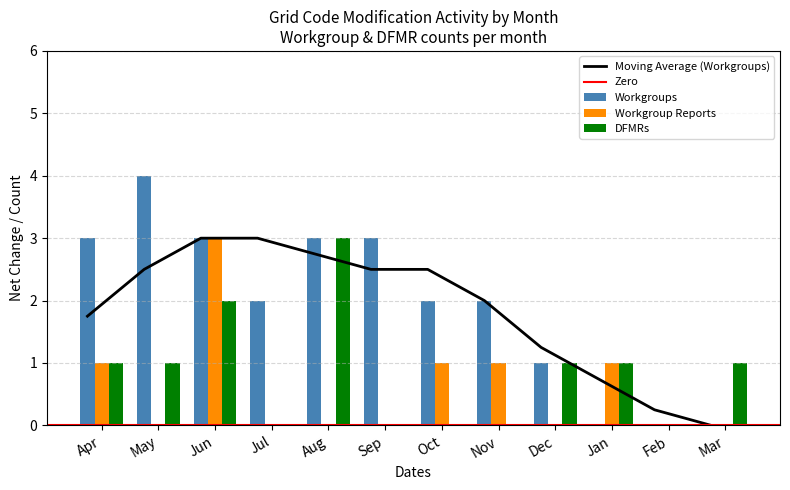

What is the difference between the Workgroups values at Jul and Dec?

1